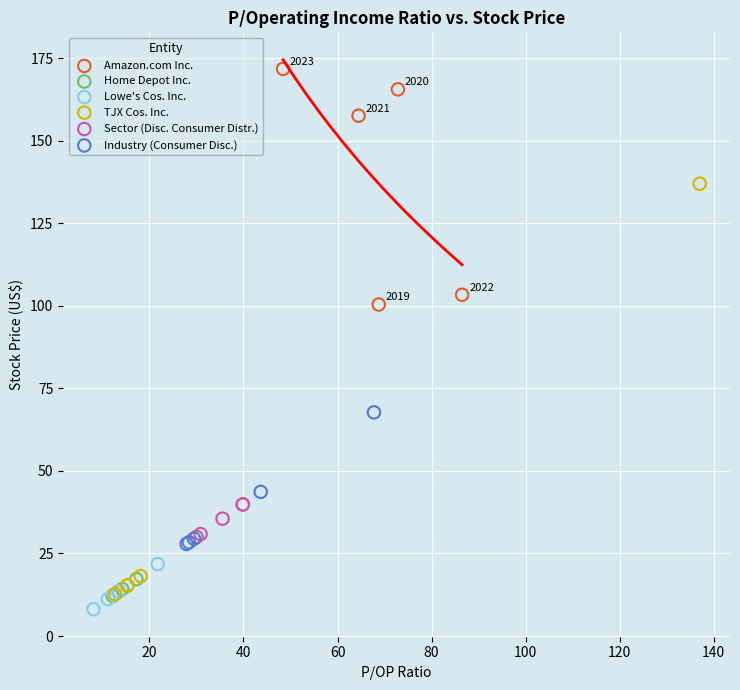

Which series has the largest Y range (max minus min)?

TJX Cos. Inc.